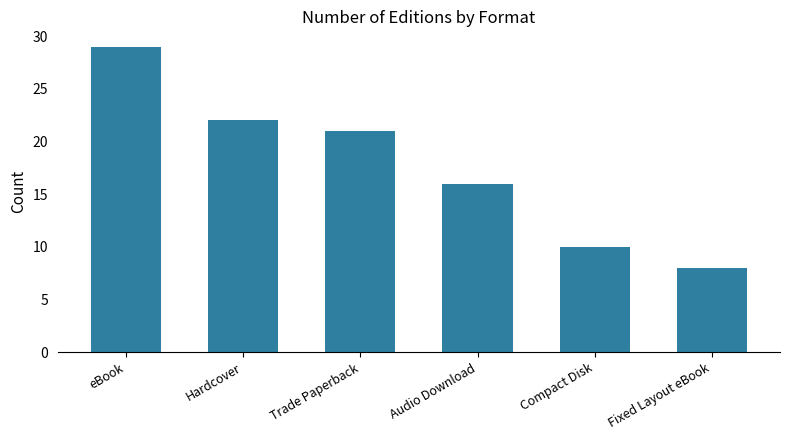

What is the difference between the maximum and minimum values?

21